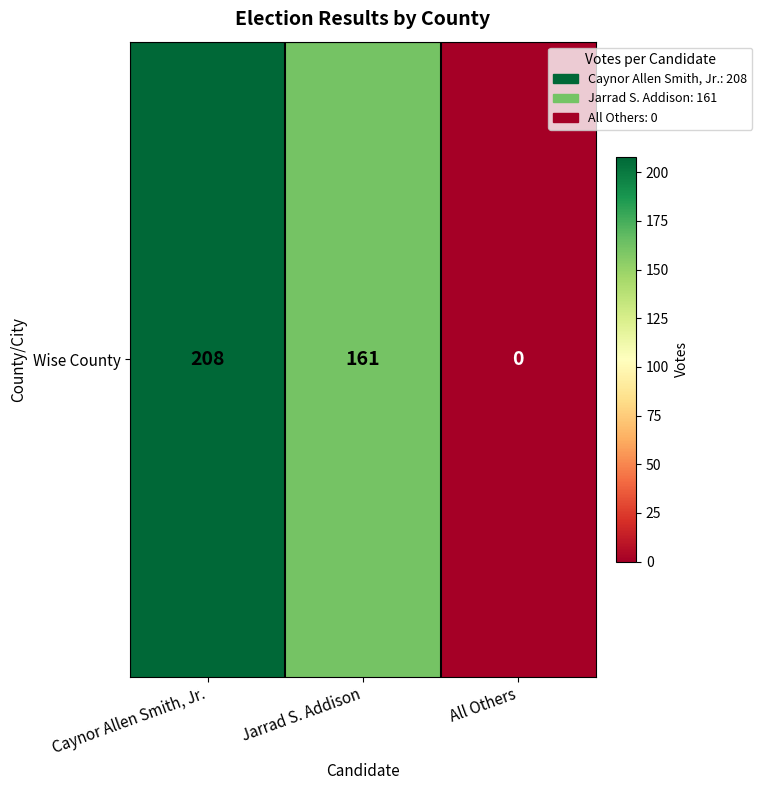

At which label is the value closest to 104?

Jarrad S. Addison